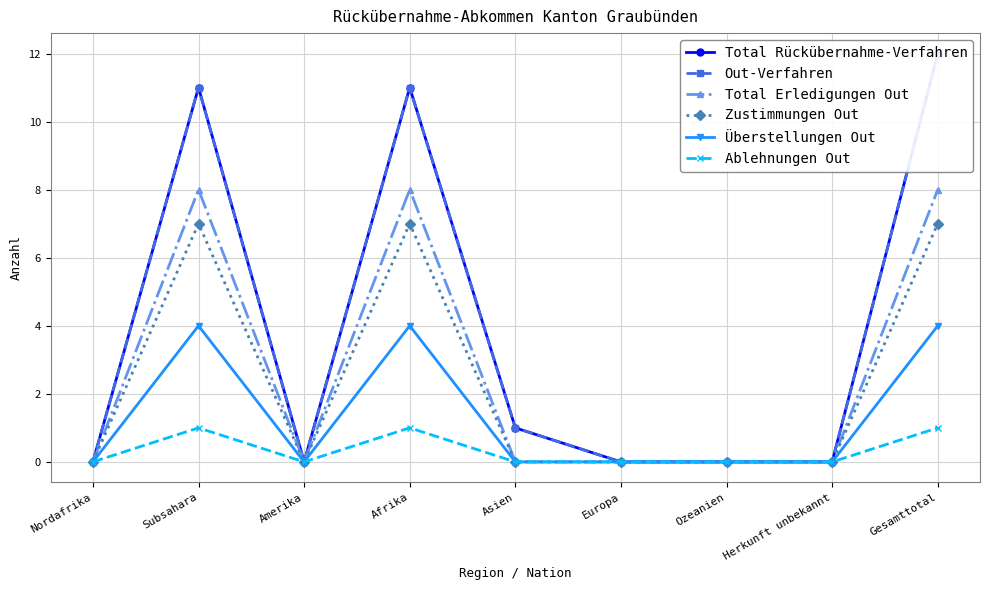

Which category has the lowest value in the Ablehnungen Out series?

Nordafrika